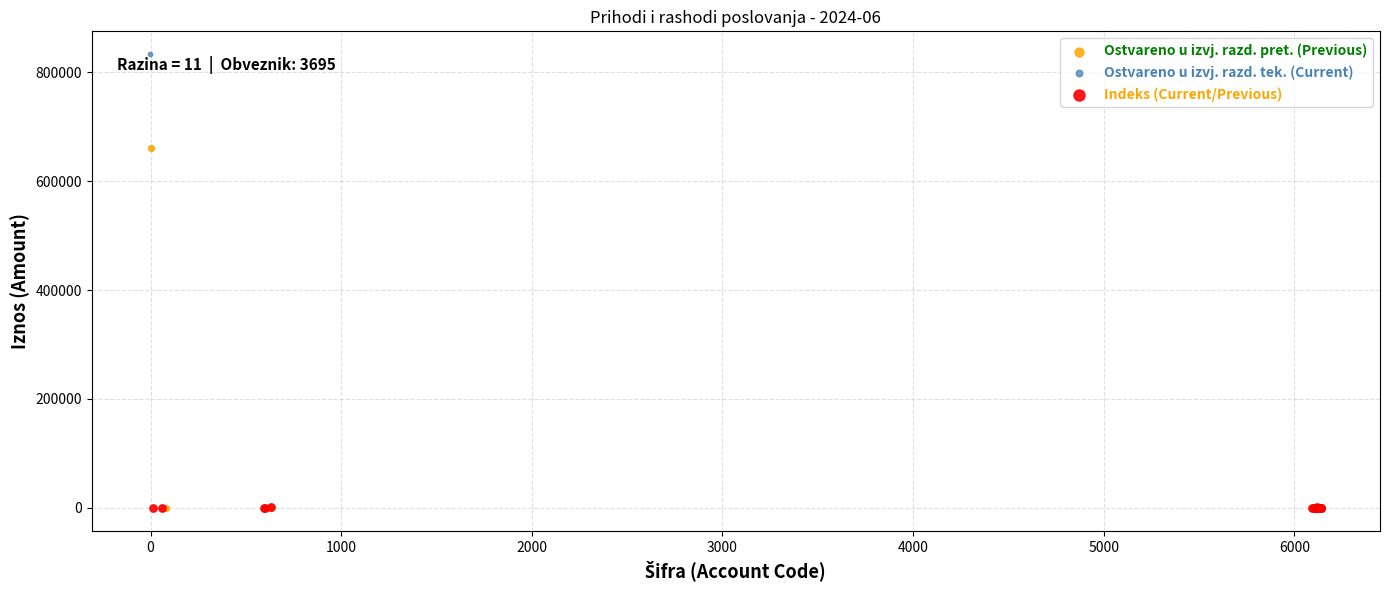

Which series contains the highest Y value?

Ostvareno u izvj. razd. tek. (Current)